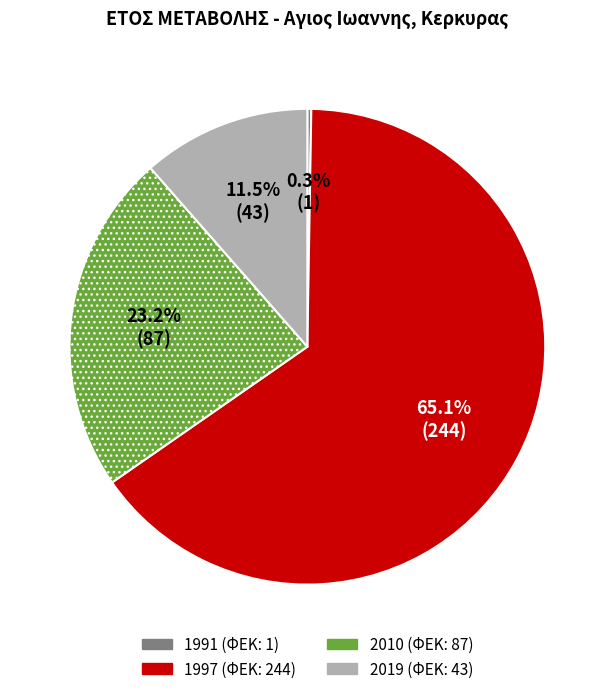

Which slice is the largest?

1997